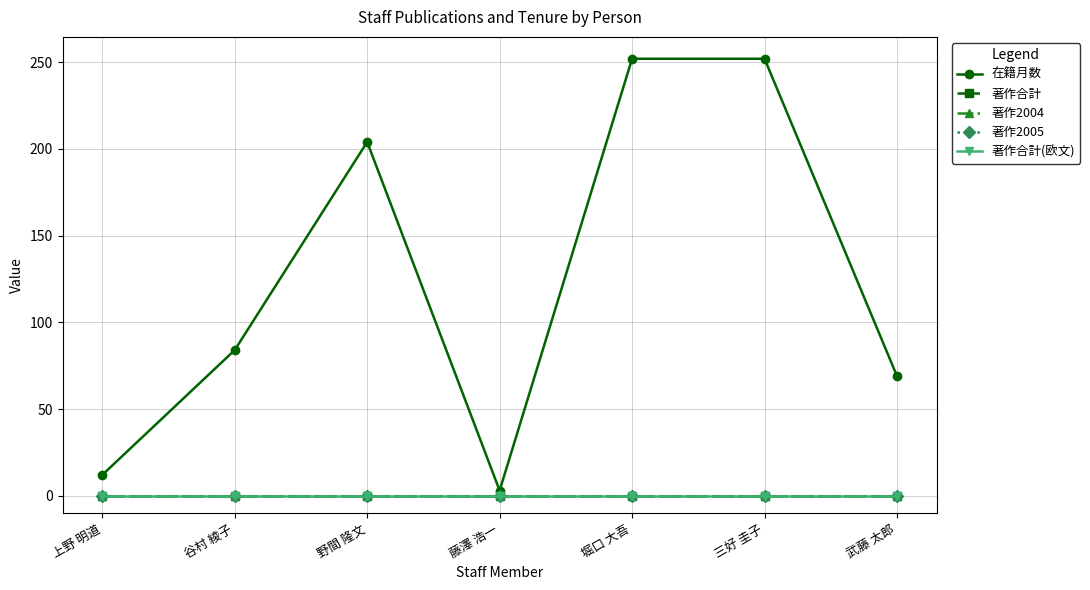

Does the chart have visible grid lines?

Yes